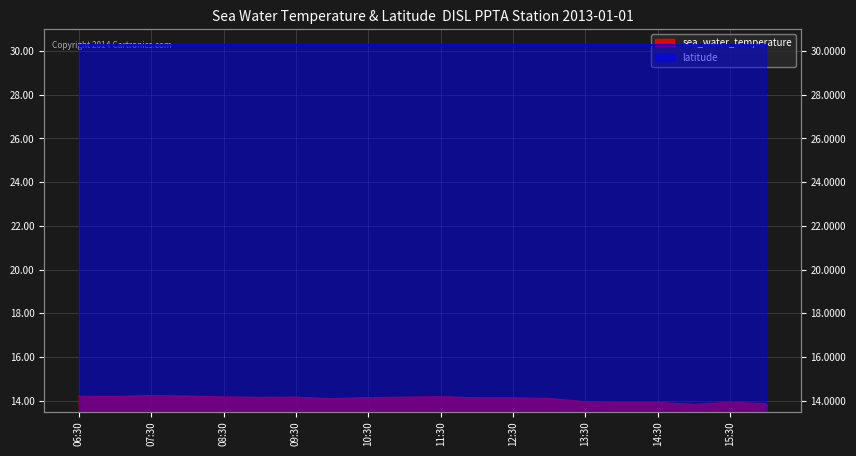

What is the minimum value shown in the chart?

13.8